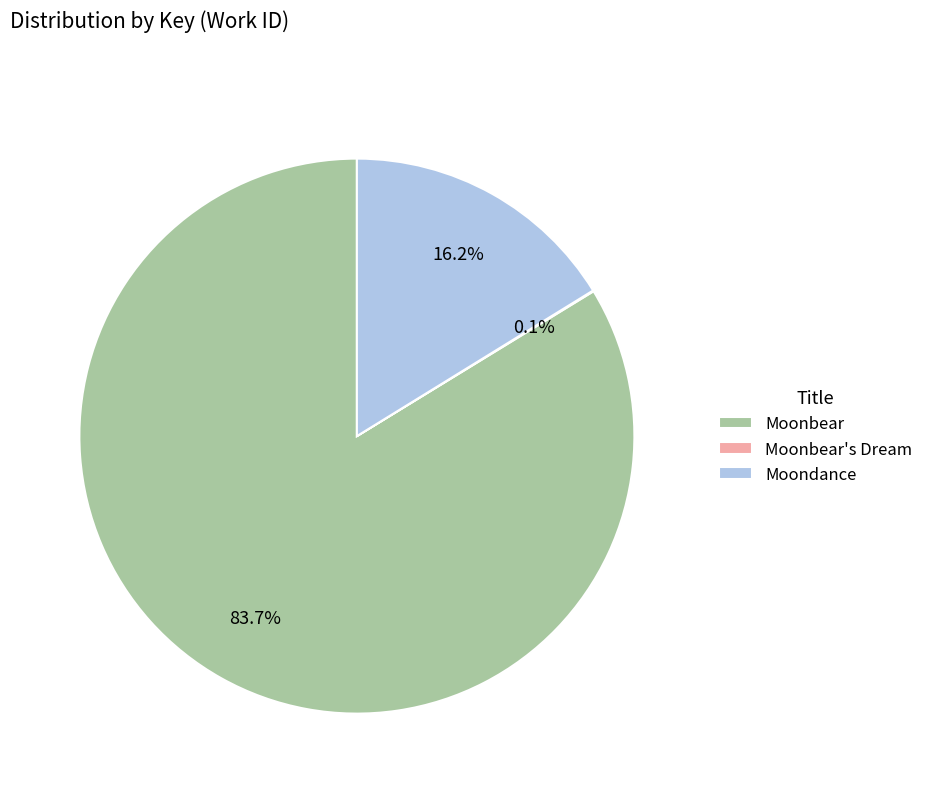

How much of the chart is everything except Moondance?

83.8%